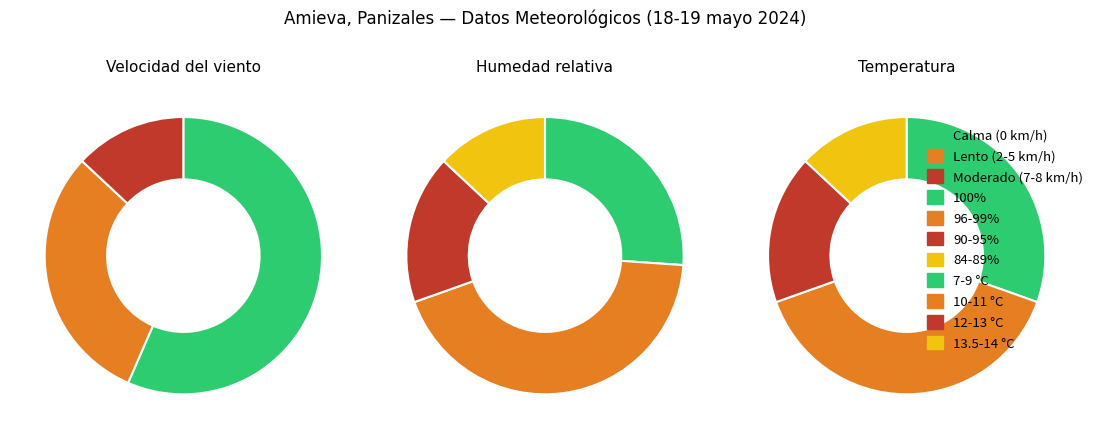

The 1 slice represents 24% of the pie. True or false?

True